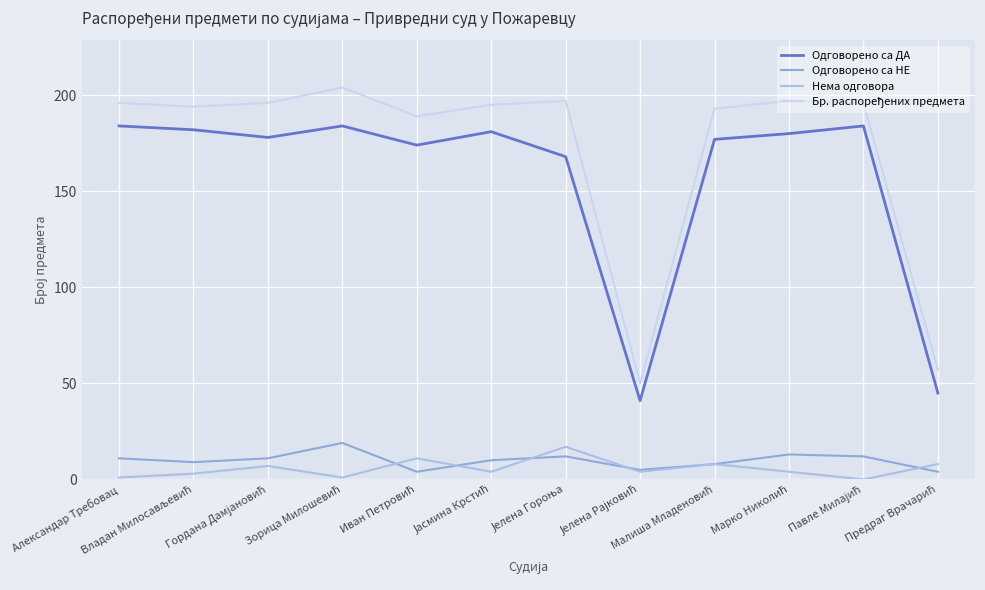

True or false: Нема одговора and Одговорено са ДА cross at least once.

False